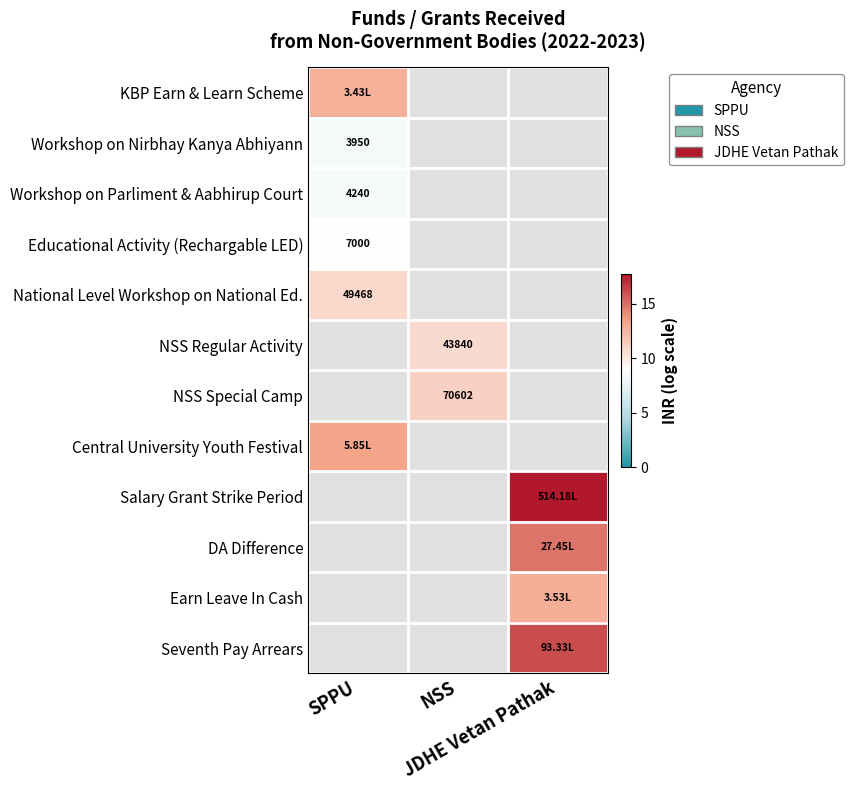

At which label is Central University Youth Festival closest to 13?

SPPU